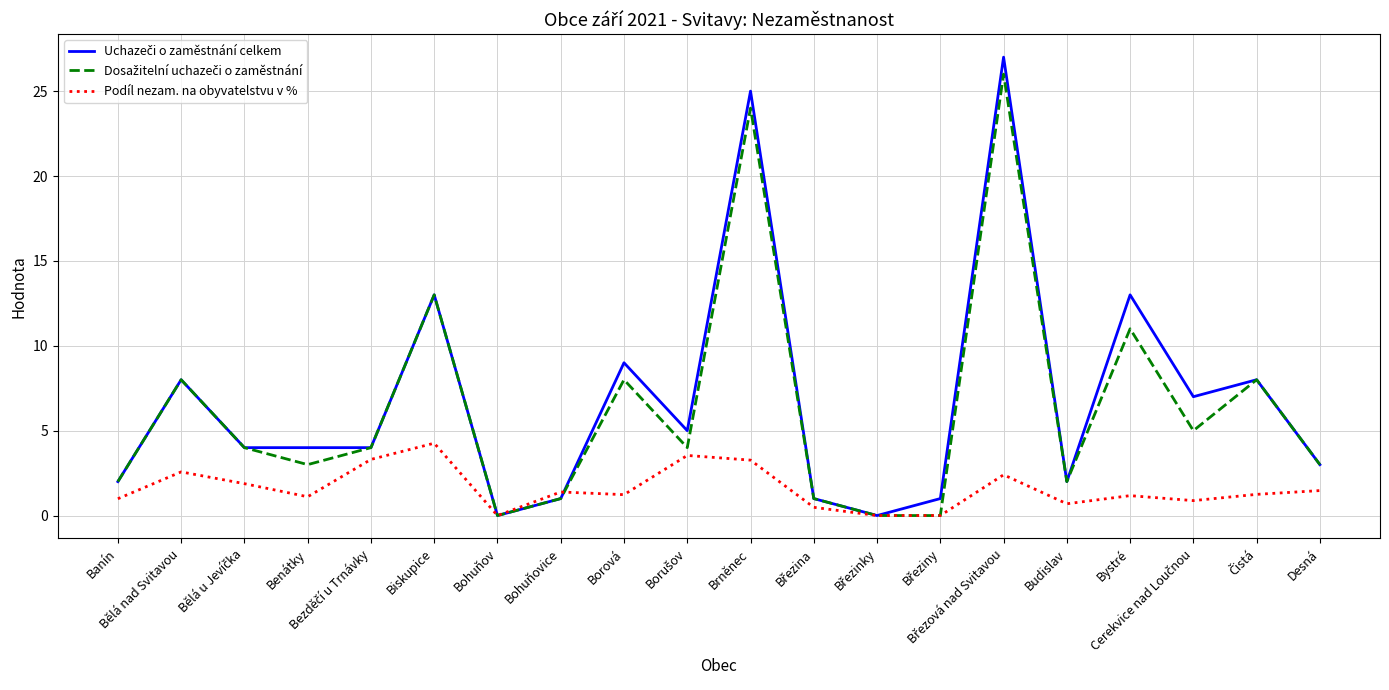

How many categories are shown in the chart?

20